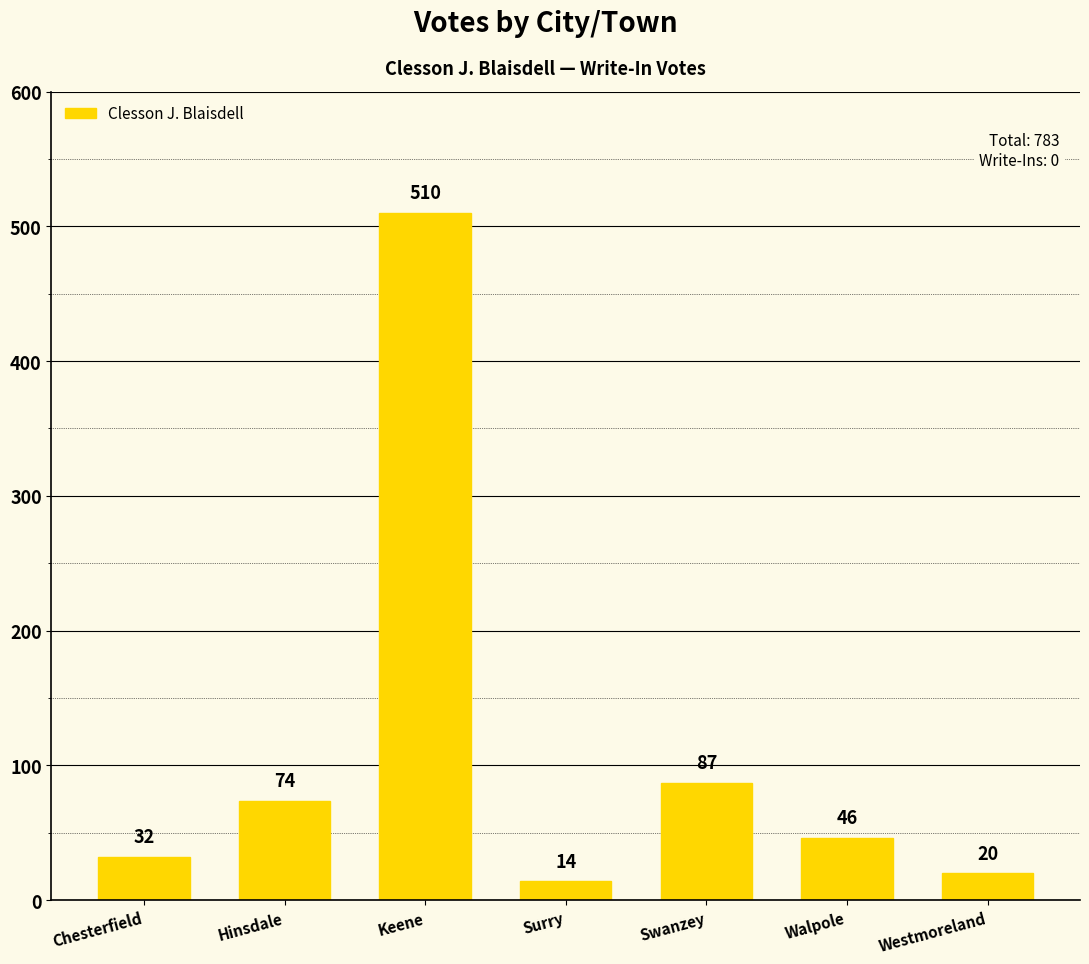

What position from the right is Hinsdale?

6